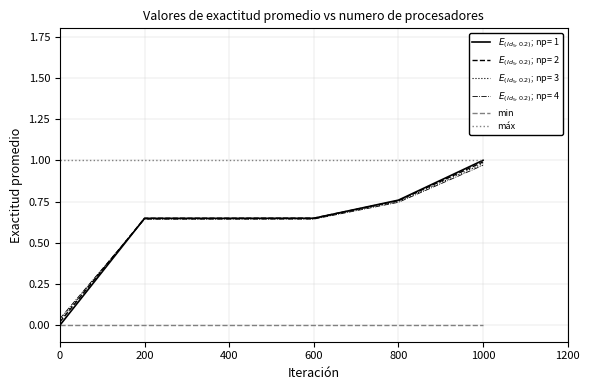

True or false: min and máx intersect in this chart.

False